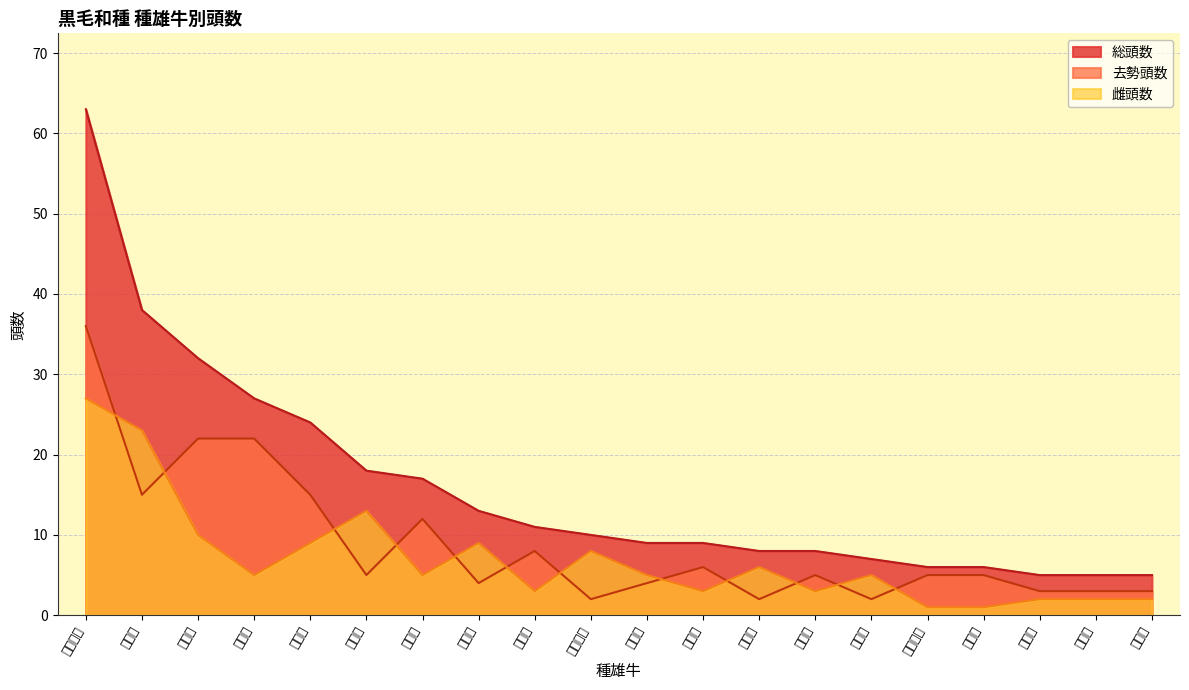

Read the 去勢頭数 value at 直太郎, to the nearest 5.

20